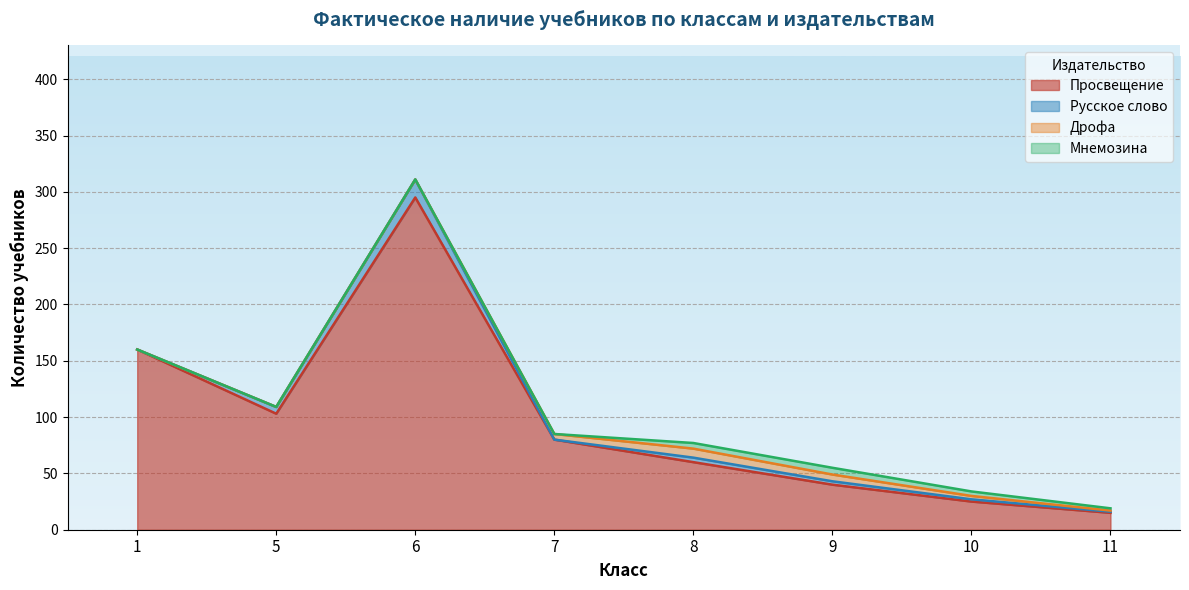

How many lines are shown in the chart?

4